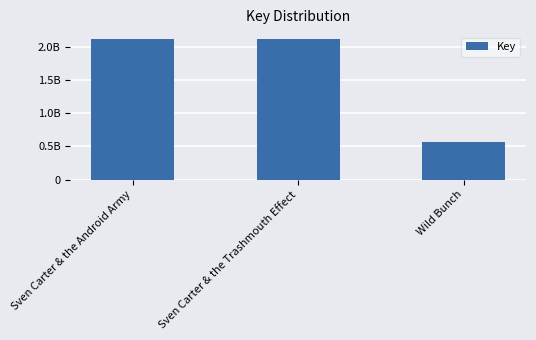

Are the bars horizontal?

No